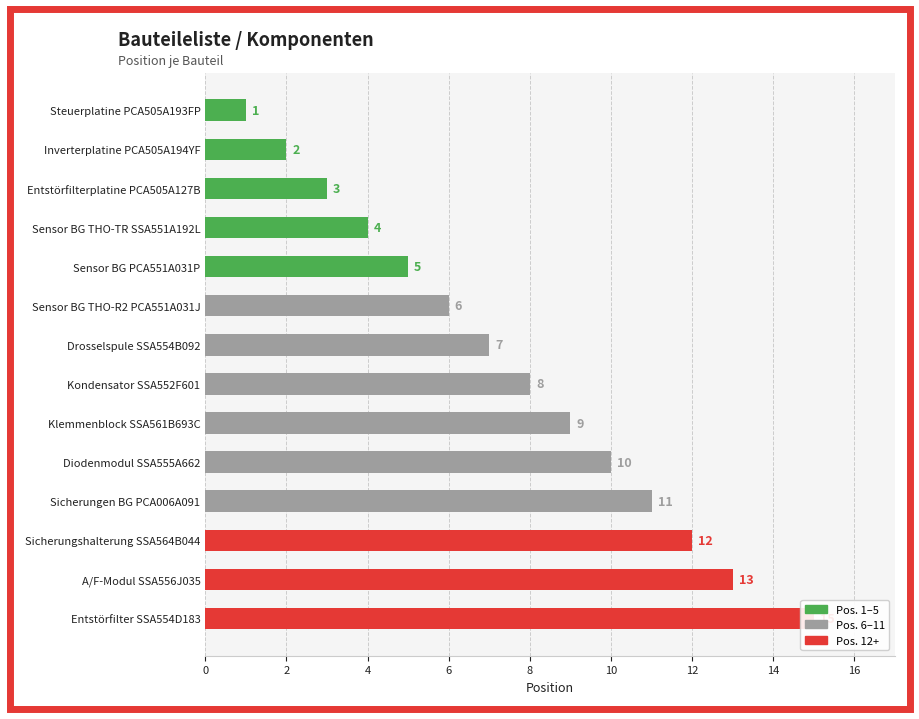

What is the label of the 13th bar from the right?

Inverterplatine PCA505A194YF